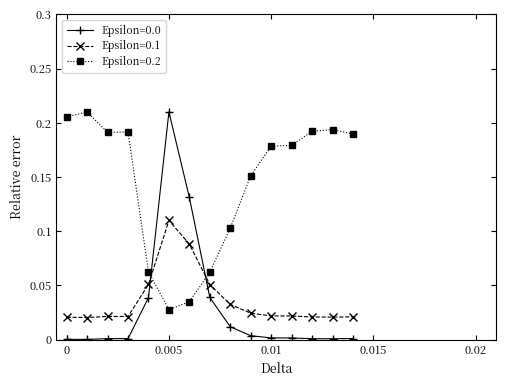

Which series has the largest total across all categories?

Epsilon=0.2